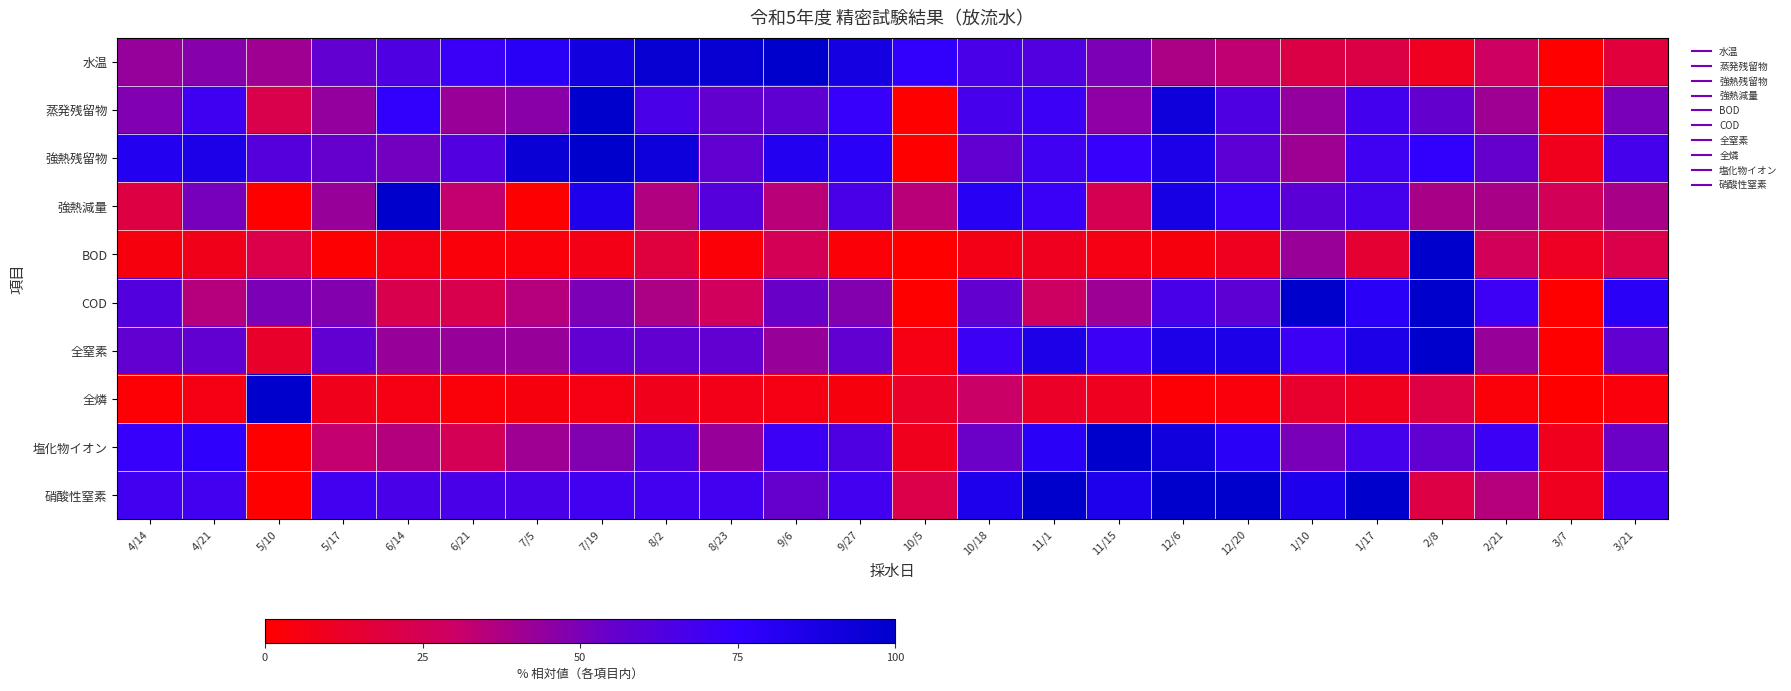

Reading left to right, list all the values displayed in this chart.

水温: 4/14=43.3	4/21=47.1	5/10=40.8	5/17=56.7	6/14=64.3	6/21=72.0	7/5=79.6	7/19=90.4	8/2=96.8	8/23=96.8	9/6=100.0	9/27=89.2	10/5=75.8	10/18=66.2	11/1=63.1	11/15=49.7	12/6=37.6	12/20=33.1	1/10=21.0	1/17=21.0	2/8=9.6	2/21=28.7	3/7=0.0	3/21=17.8
蒸発残留物: 4/14=48.8	4/21=70.0	5/10=22.5	5/17=43.8	6/14=75.6	6/21=42.5	7/5=46.2	7/19=100.0	8/2=66.2	8/23=56.2	9/6=57.5	9/27=73.8	10/5=0.0	10/18=67.5	11/1=71.2	11/15=45.0	12/6=92.5	12/20=63.7	1/10=43.8	1/17=68.8	2/8=55.6	2/21=41.2	3/7=1.2	3/21=50.0
強熱残留物: 4/14=82.1	4/21=85.7	5/10=61.6	5/17=55.4	6/14=51.8	6/21=62.5	7/5=94.6	7/19=100.0	8/2=92.9	8/23=57.1	9/6=82.1	9/27=78.6	10/5=0.0	10/18=57.1	11/1=69.6	11/15=73.2	12/6=85.7	12/20=58.9	1/10=41.1	1/17=69.6	2/8=75.9	2/21=55.4	3/7=8.9	3/21=67.9
強熱減量: 4/14=19.8	4/21=51.0	5/10=0.0	5/17=42.7	6/14=100.0	6/21=32.3	7/5=1.0	7/19=84.4	8/2=36.5	8/23=61.5	9/6=34.4	9/27=65.6	10/5=34.4	10/18=80.2	11/1=71.9	11/15=24.0	12/6=88.5	12/20=71.9	1/10=59.4	1/17=67.7	2/8=38.5	2/21=38.5	3/7=26.0	3/21=38.5
BOD: 4/14=4.6	4/21=8.0	5/10=21.8	5/17=1.1	6/14=5.7	6/21=3.4	7/5=3.4	7/19=6.9	8/2=18.4	8/23=2.3	9/6=25.3	9/27=2.3	10/5=0.0	10/18=6.9	11/1=9.2	11/15=5.7	12/6=4.6	12/20=9.2	1/10=42.5	1/17=14.9	2/8=100.0	2/21=26.4	3/7=10.3	3/21=21.8
COD: 4/14=62.5	4/21=35.4	5/10=50.0	5/17=47.9	6/14=22.9	6/21=22.9	7/5=35.4	7/19=50.0	8/2=37.5	8/23=27.1	9/6=54.2	9/27=47.9	10/5=0.0	10/18=56.3	11/1=29.2	11/15=41.7	12/6=66.7	12/20=58.3	1/10=100.0	1/17=79.2	2/8=100.0	2/21=70.8	3/7=0.0	3/21=79.2
全窒素: 4/14=57.1	4/21=57.1	5/10=12.9	5/17=57.1	6/14=42.9	6/21=42.9	7/5=42.9	7/19=57.1	8/2=57.1	8/23=57.1	9/6=42.9	9/27=57.1	10/5=5.7	10/18=71.4	11/1=85.7	11/15=71.4	12/6=85.7	12/20=85.7	1/10=71.4	1/17=85.7	2/8=100.0	2/21=42.9	3/7=0.0	3/21=57.1
全燐: 4/14=1.8	4/21=5.5	5/10=100.0	5/17=8.3	6/14=5.5	6/21=2.8	7/5=4.6	7/19=5.5	8/2=8.3	8/23=7.3	9/6=5.5	9/27=4.6	10/5=11.9	10/18=30.3	11/1=11.9	11/15=9.2	12/6=1.8	12/20=3.7	1/10=13.8	1/17=9.2	2/8=20.2	2/21=2.8	3/7=0.0	3/21=3.7
塩化物イオン: 4/14=73.2	4/21=76.8	5/10=0.0	5/17=32.1	6/14=35.7	6/21=25.0	7/5=41.1	7/19=48.2	8/2=62.5	8/23=42.9	9/6=71.4	9/27=64.3	10/5=8.9	10/18=53.6	11/1=78.6	11/15=100.0	12/6=91.1	12/20=78.6	1/10=50.0	1/17=67.9	2/8=57.1	2/21=71.4	3/7=8.9	3/21=53.6
硝酸性窒素: 4/14=69.2	4/21=69.2	5/10=0.0	5/17=69.2	6/14=66.2	6/21=66.2	7/5=66.2	7/19=69.2	8/2=69.2	8/23=69.2	9/6=55.4	9/27=69.2	10/5=21.5	10/18=84.6	11/1=100.0	11/15=84.6	12/6=100.0	12/20=100.0	1/10=84.6	1/17=100.0	2/8=20.0	2/21=35.4	3/7=9.2	3/21=69.2